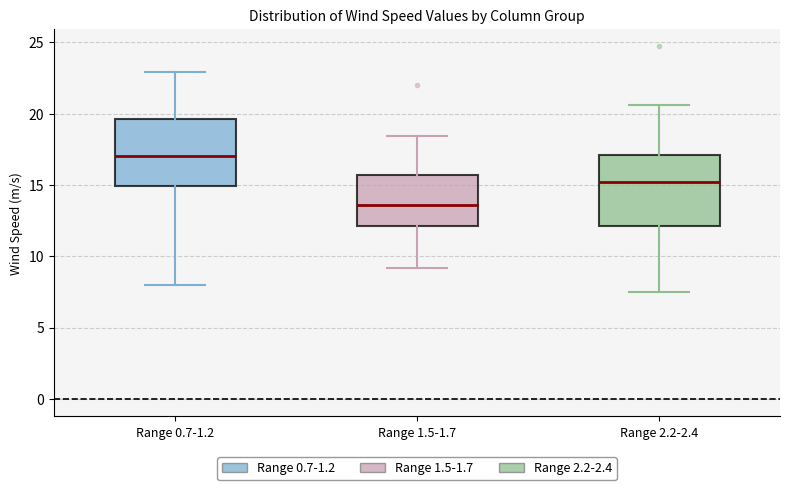

Where is the lower edge of the box for Range 1.5-1.7 on the y-axis? The values are not printed on the chart, so give them approximately, as read against the axis.

12.0